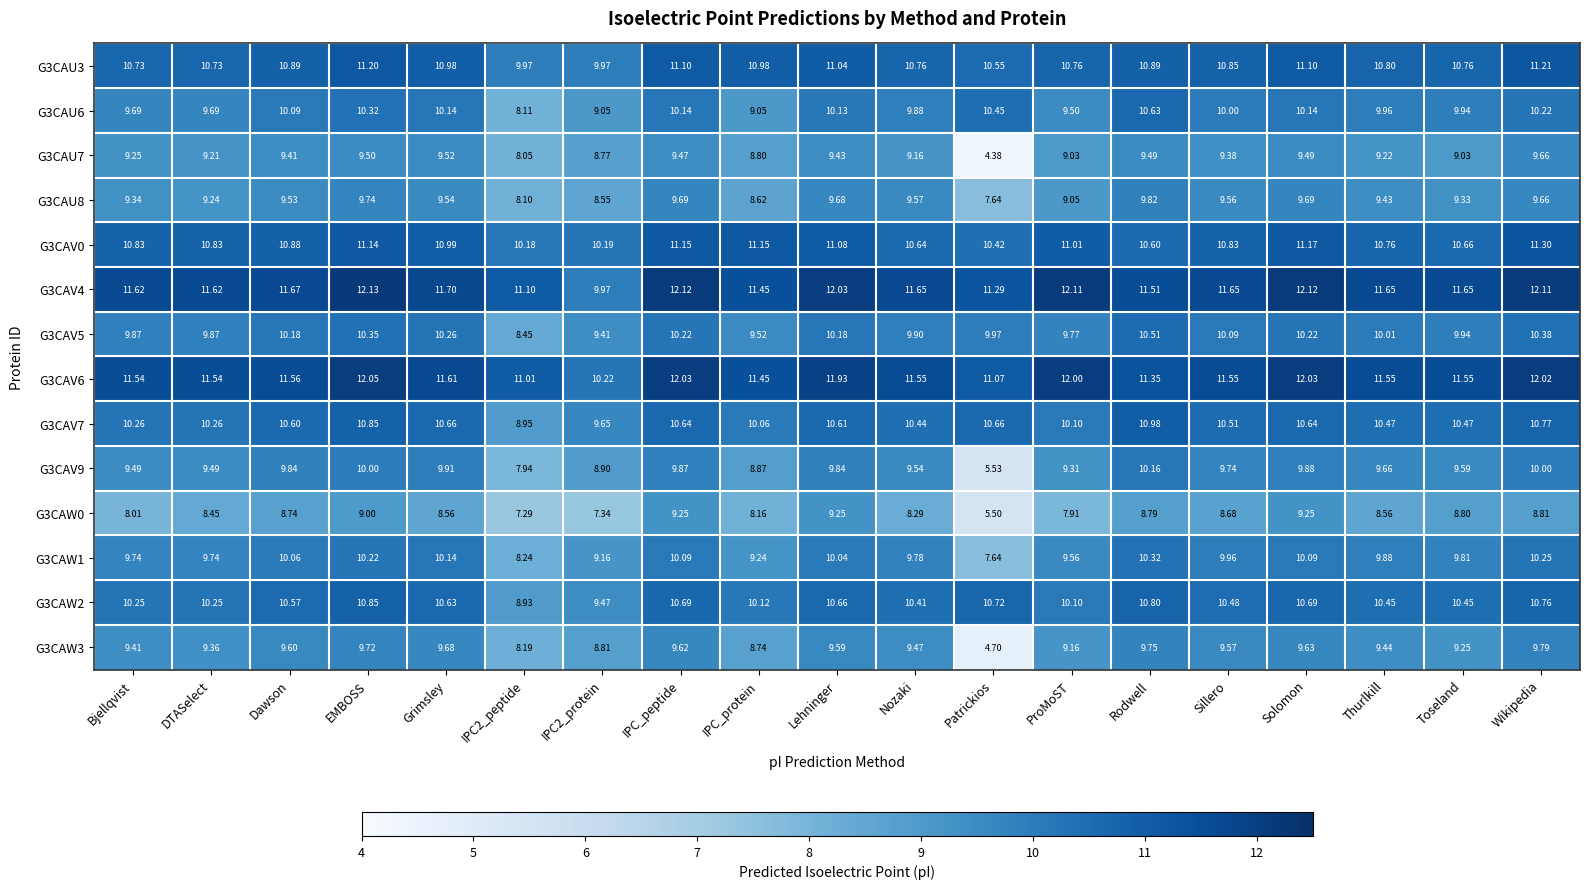

What is the spread (max minus min) of values at Lehninger?

2.8